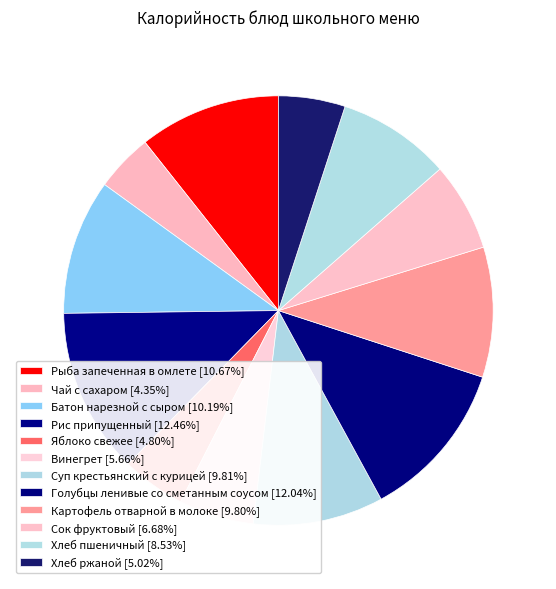

To the nearest percent, what is the combined percentage of Винегрет and Хлеб пшеничный?

14%